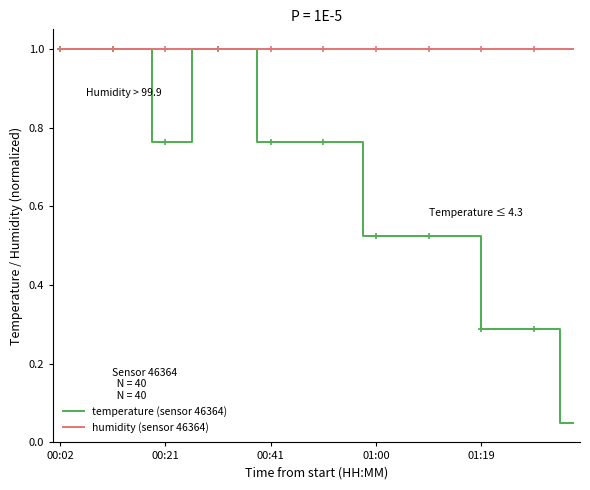

The temperature (sensor 46364) series shows 0.4 at 00:02. True or false?

False